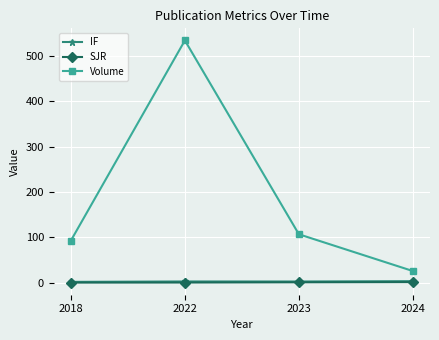

At which category does Volume reach its first local peak?

2022